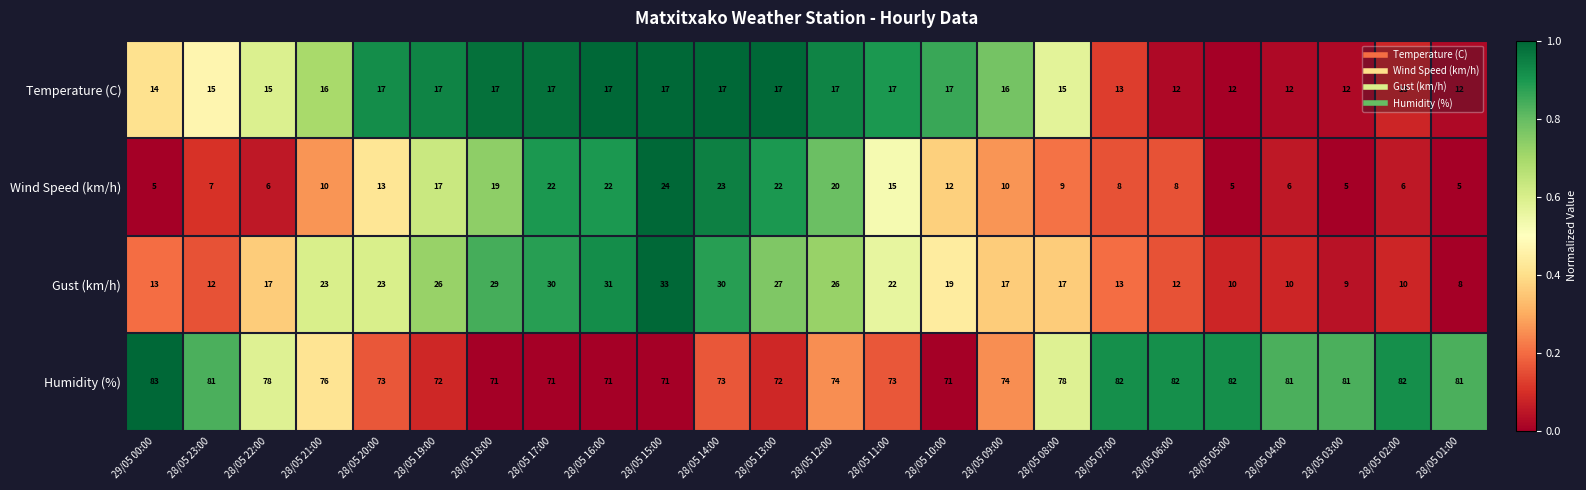

How many distinct data groups are displayed?

4